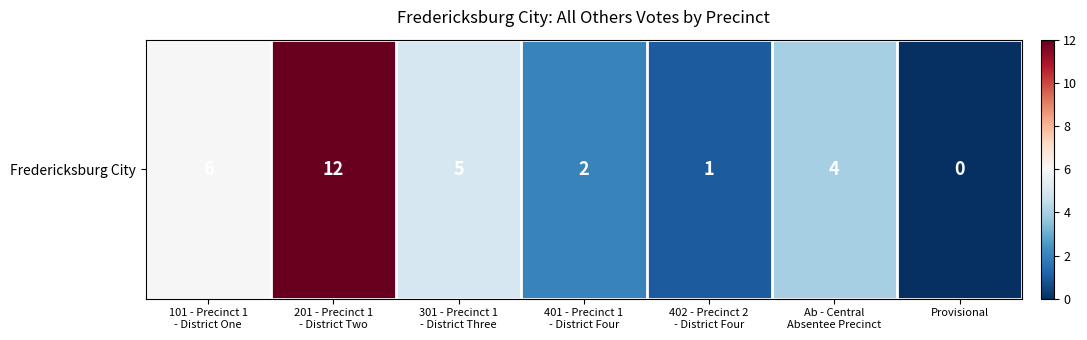

Reading left to right, what are all the values shown in this chart?

101 - Precinct 1
- District One=6	201 - Precinct 1
- District Two=12	301 - Precinct 1
- District Three=5	401 - Precinct 1
- District Four=2	402 - Precinct 2
- District Four=1	Ab - Central
Absentee Precinct=4	Provisional=0